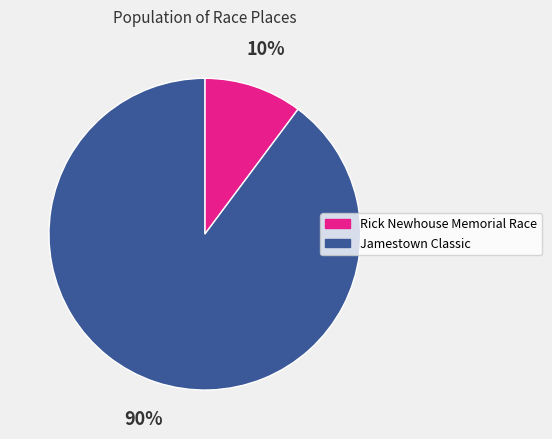

Combined, do Jamestown Classic and Rick Newhouse Memorial Race account for over 50%?

Yes